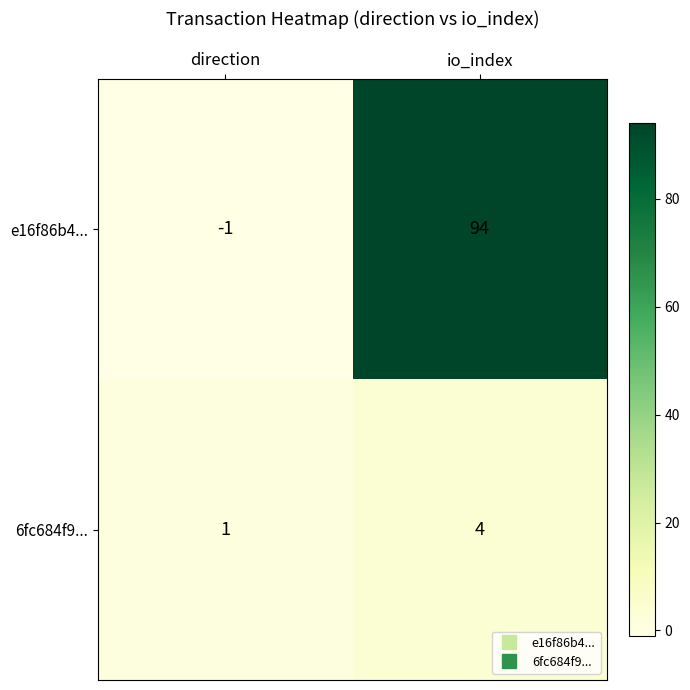

Reading left to right, what are all the values shown in this chart?

e16f86b4...: direction=-1	io_index=94
6fc684f9...: direction=1	io_index=4